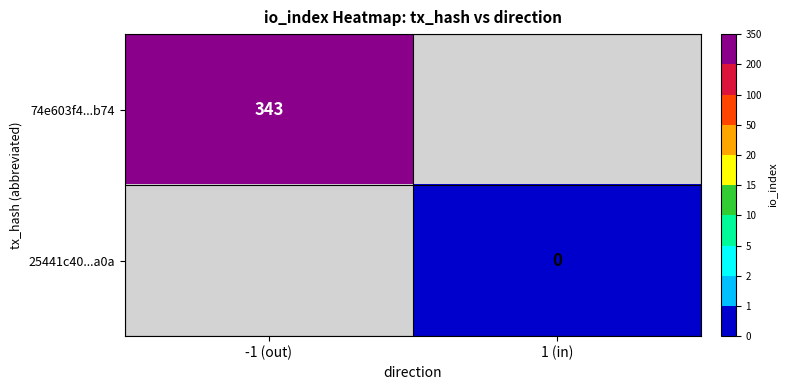

The 74e603f4...b74 series shows 343 at -1 (out). True or false?

True